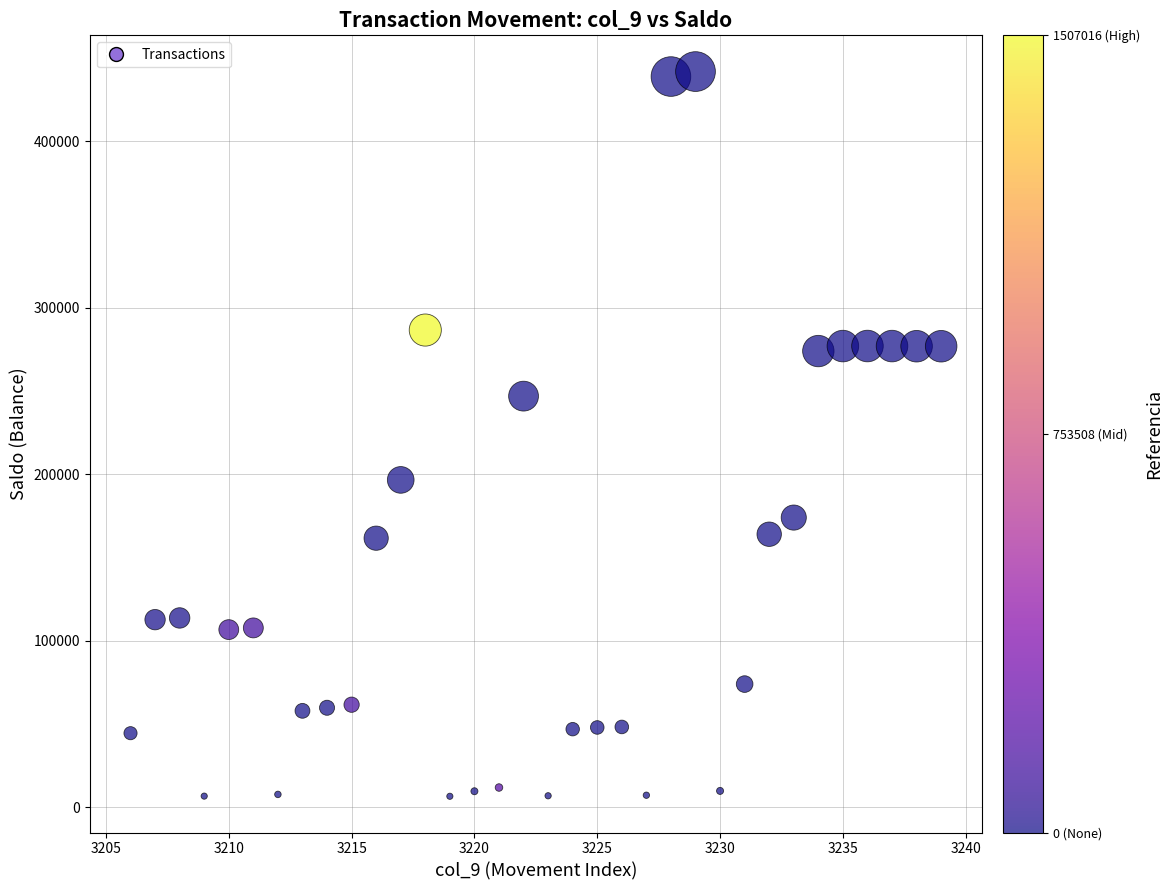

What Y value in the scatter plot is closest to 224118?

246809.8